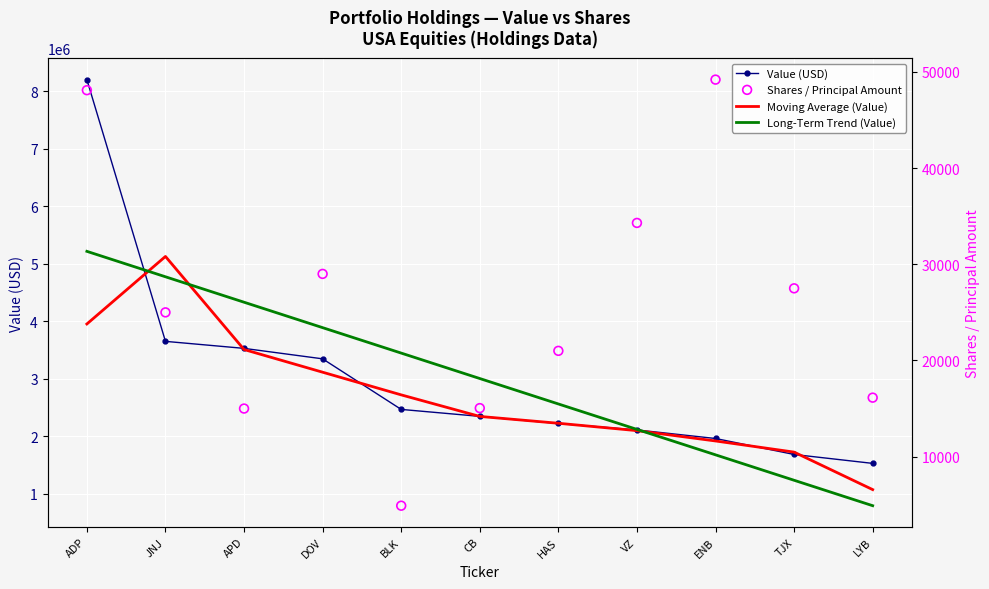

Is the value of Shares / Principal Amount at APD greater than the value of Value (USD) at HAS?

No